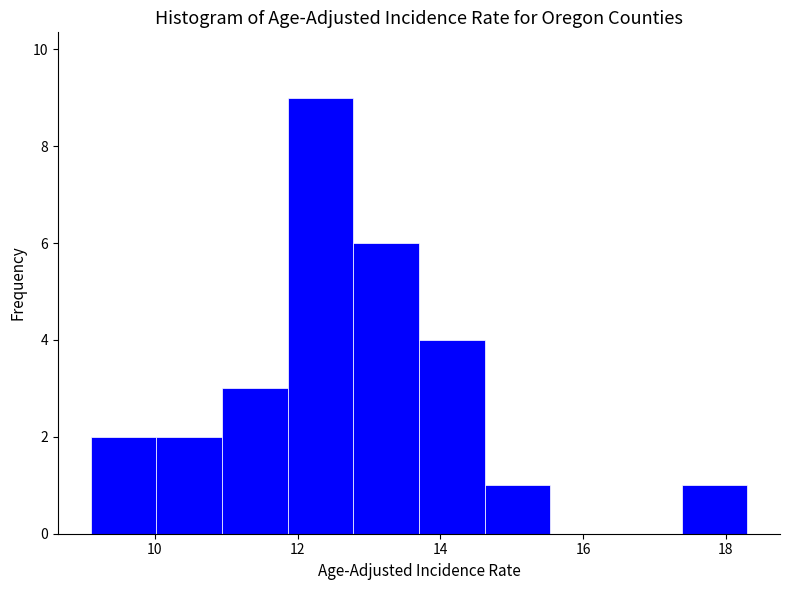

Reading left to right, list every bar in this chart as the range it spans on the x-axis followed by its height. Neither the bar edges nor the heights are printed on the chart, so give them approximately, as read against the axes.

9.10 to 10.02: 2
10.02 to 10.94: 2
10.94 to 11.86: 3
11.86 to 12.78: 9
12.78 to 13.70: 6
13.70 to 14.62: 4
14.62 to 15.54: 1
15.54 to 16.46: 0
16.46 to 17.38: 0
17.38 to 18.30: 1